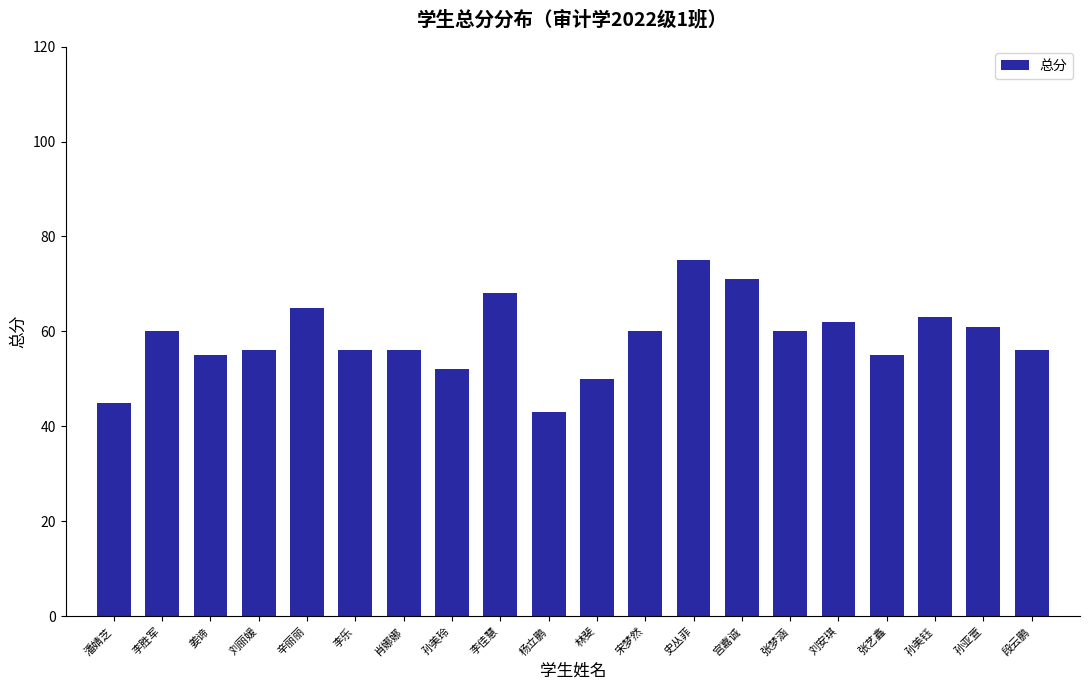

How many values are below 60?

10